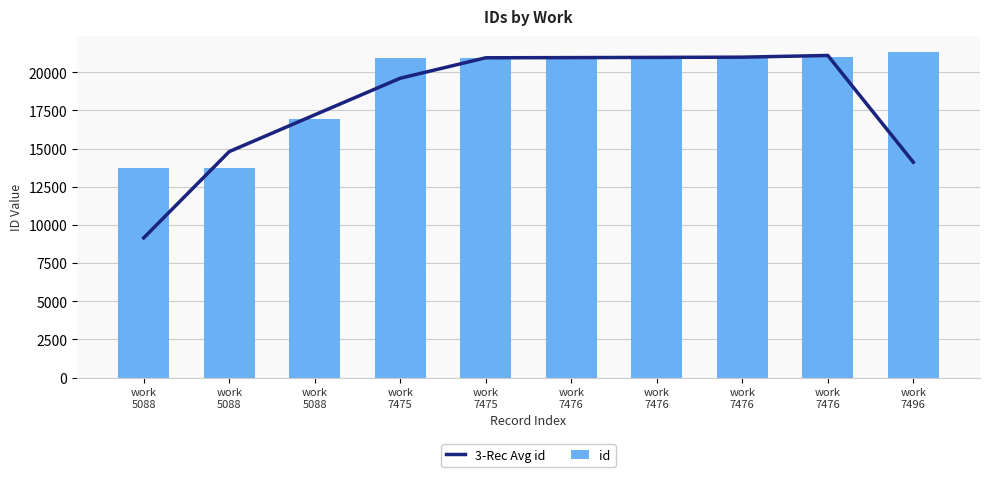

Which series changed the most between work
7476 and work
7496?

3-Rec Avg id